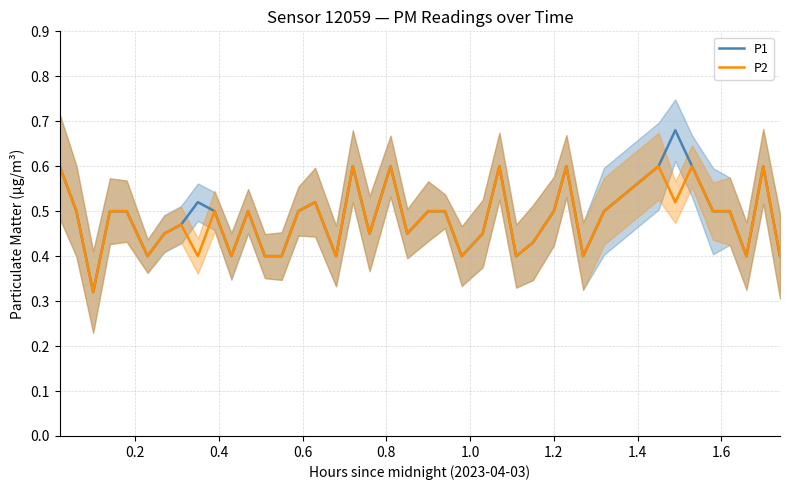

List the series in order of their overall mean, lowest first.

P2, P1